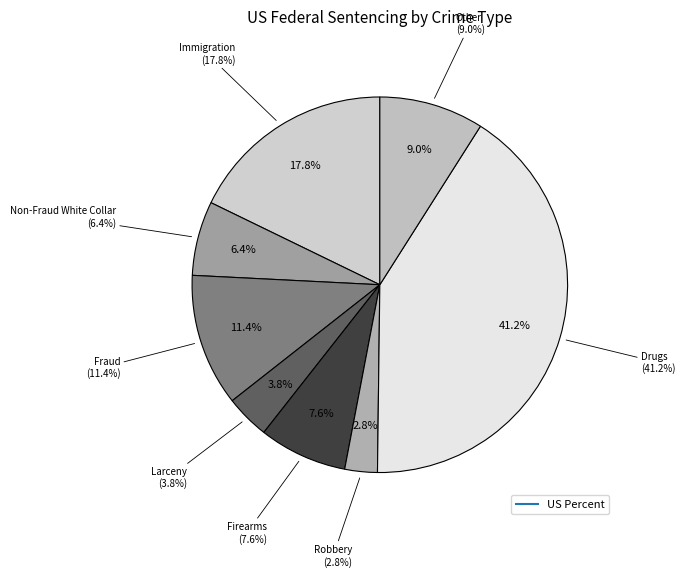

To the nearest percent, what is the difference between the largest and smallest slice percentages?

38%